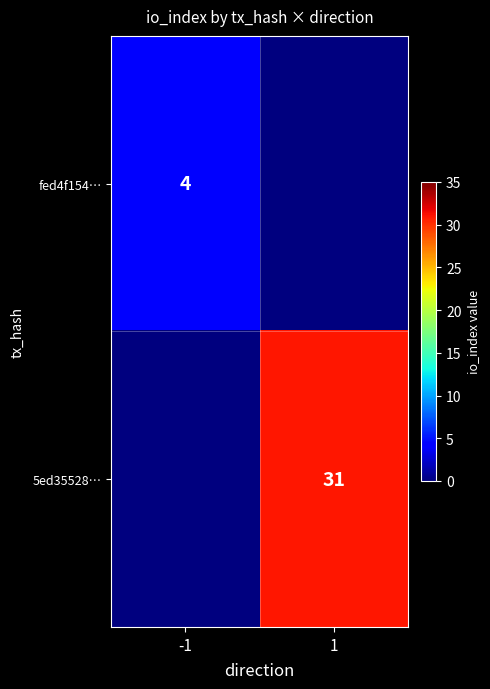

Is it true that fed4f154… equals 4 at -1?

True